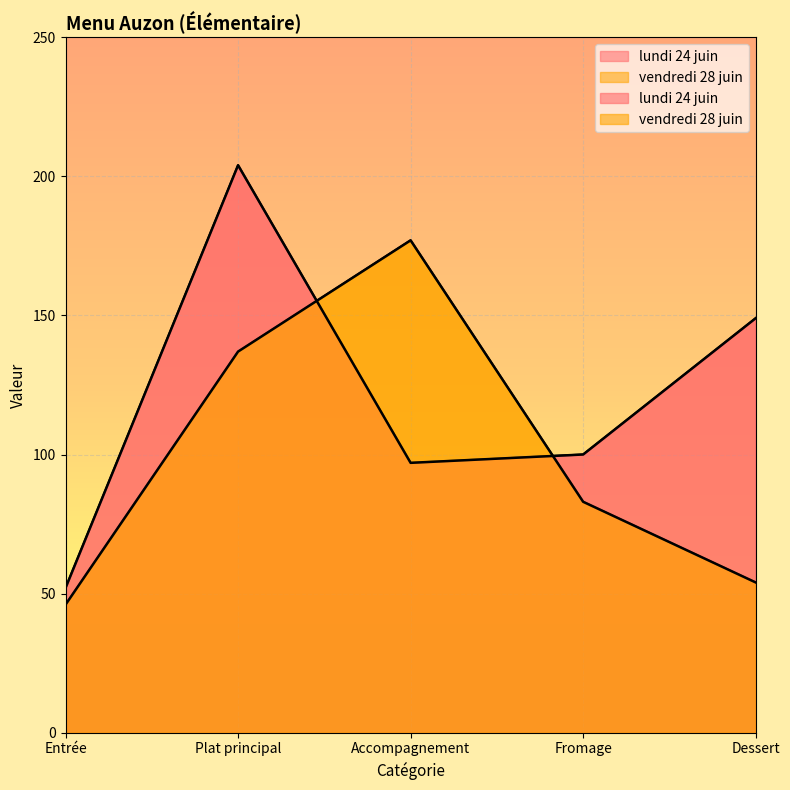

True or false: vendredi 28 juin has more than 2 points higher than both neighbors.

False